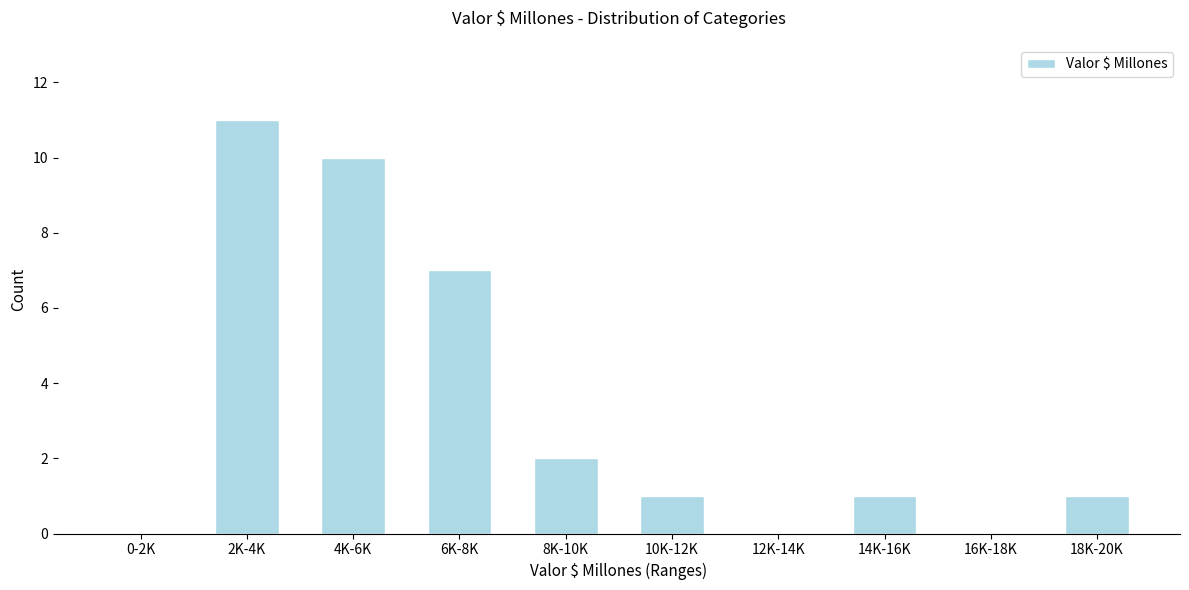

Reading right to left, extract all data points from this chart.

18K-20K=1	16K-18K=0	14K-16K=1	12K-14K=0	10K-12K=1	8K-10K=2	6K-8K=7	4K-6K=10	2K-4K=11	0-2K=0